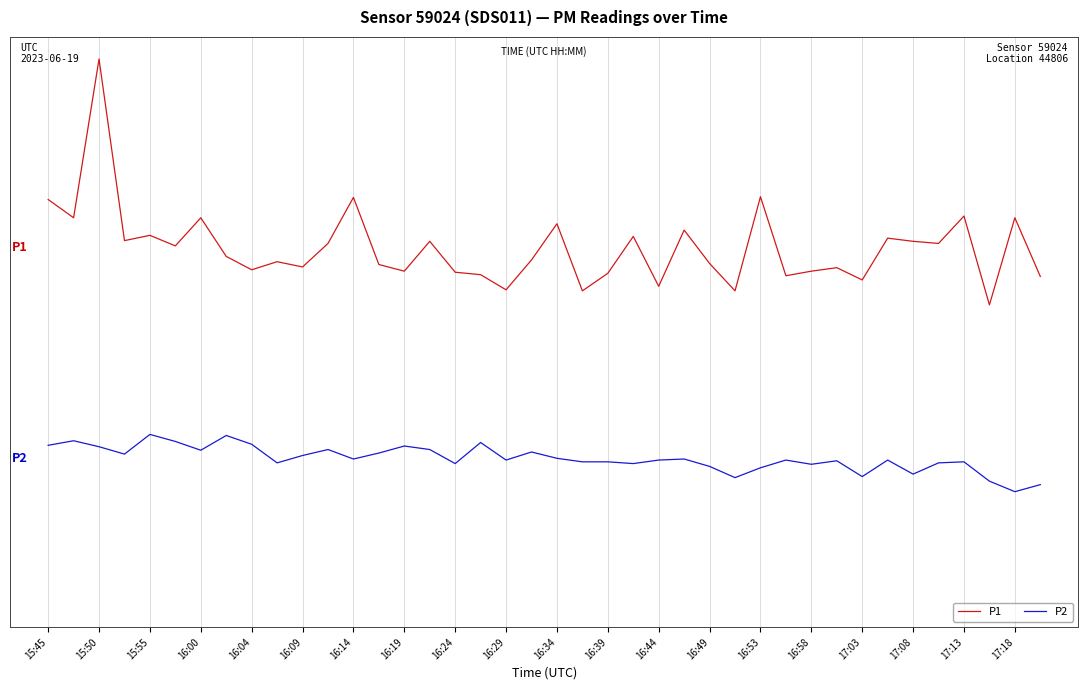

True or false: P1 and P2 cross at least once.

False